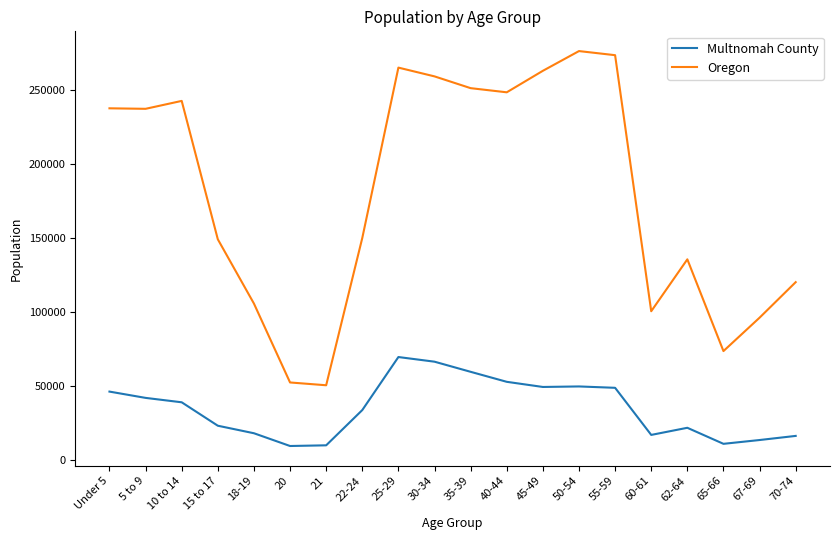

At how many categories does at least one series exceed 102478?

15